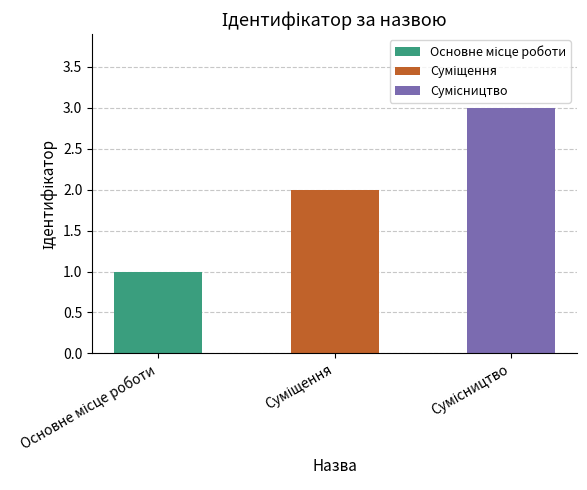

List the labels in order of value, smallest first.

Основне місце роботи, Суміщення, Сумісництво